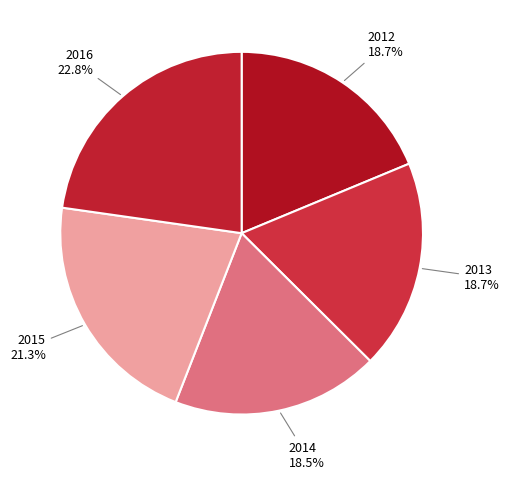

Approximately how many times larger is the value at 2013 compared to 2015?

0.9